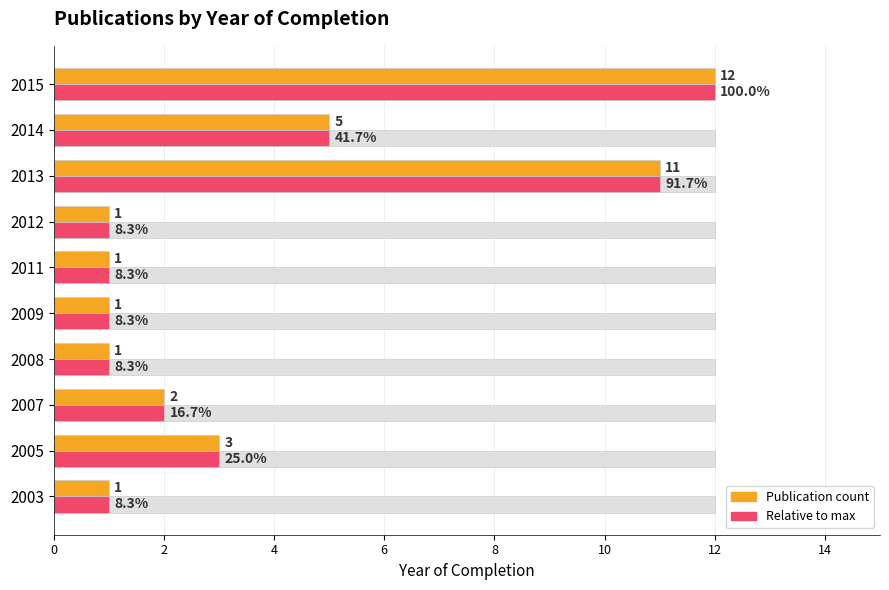

What is the difference between the highest and lowest values at 2008?

11